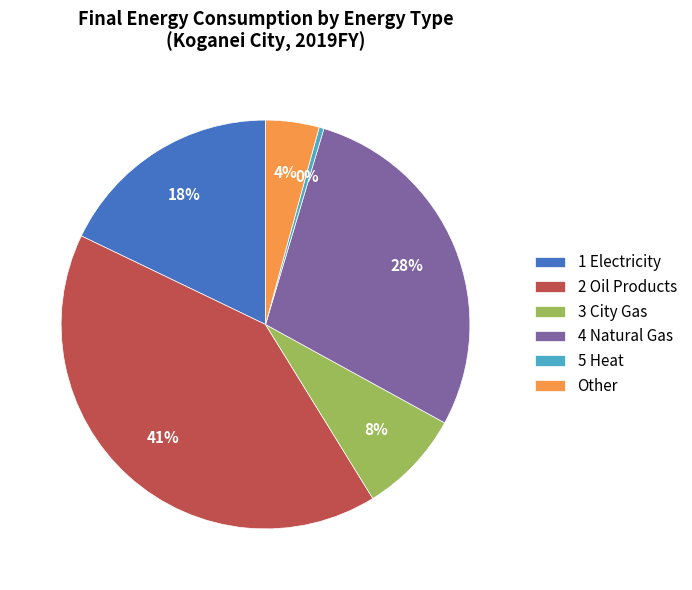

Which has a higher value, 1 Electricity or 2 Oil Products?

2 Oil Products